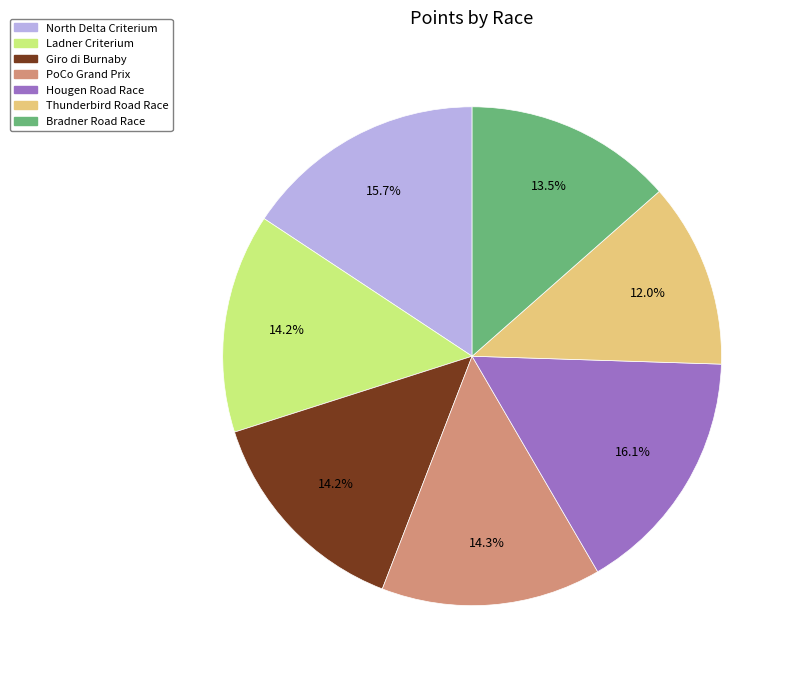

What percentage is NOT represented by Thunderbird Road Race?

88.0%